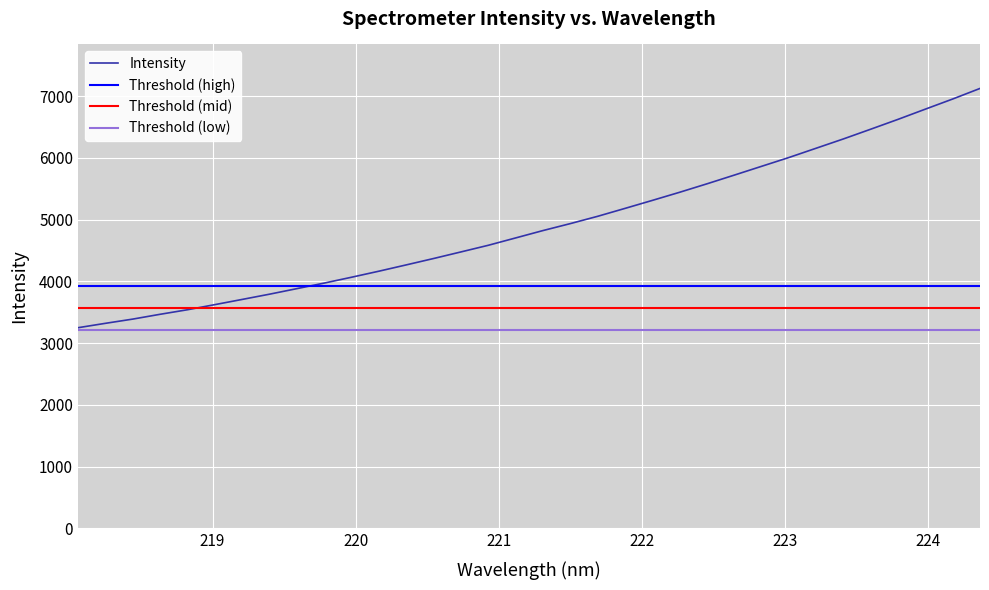

What is the lowest value of the Intensity series?

3250.2